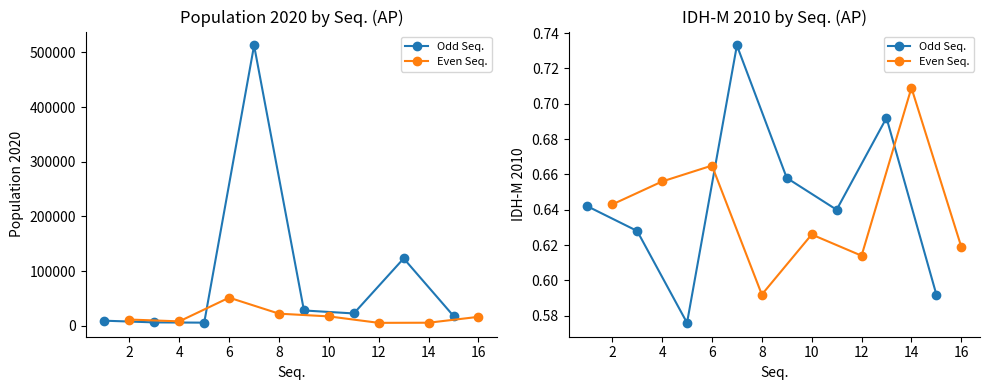

Which series has the largest range (max minus min)?

Odd Seq.